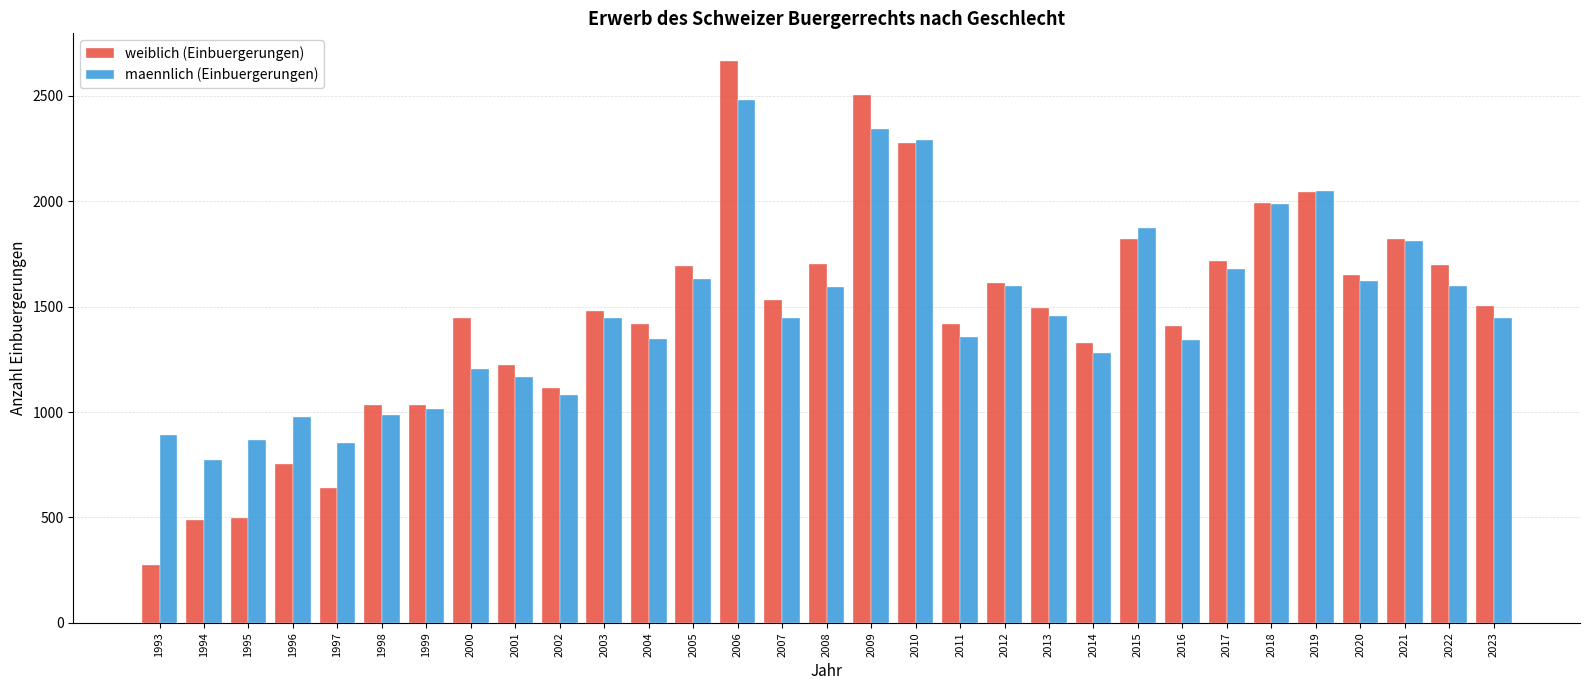

How many values in the maennlich (Einbuergerungen) series are below 1444?

14